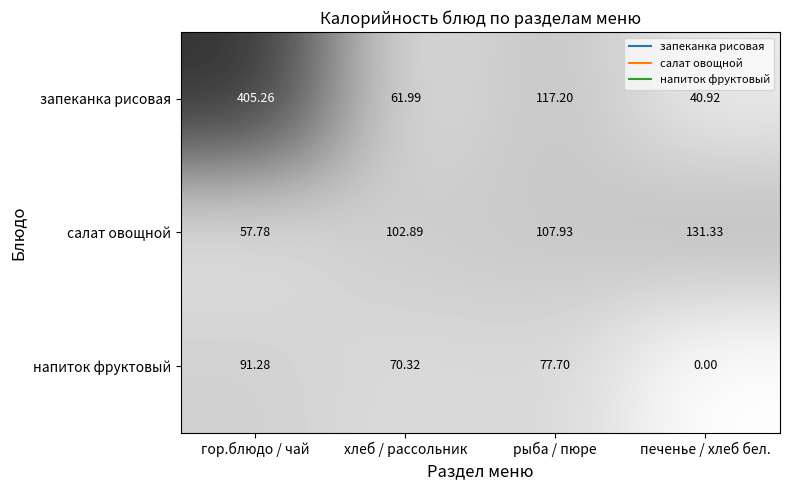

At рыба / пюре, list the series in order from smallest to largest.

напиток фруктовый, салат овощной, запеканка рисовая